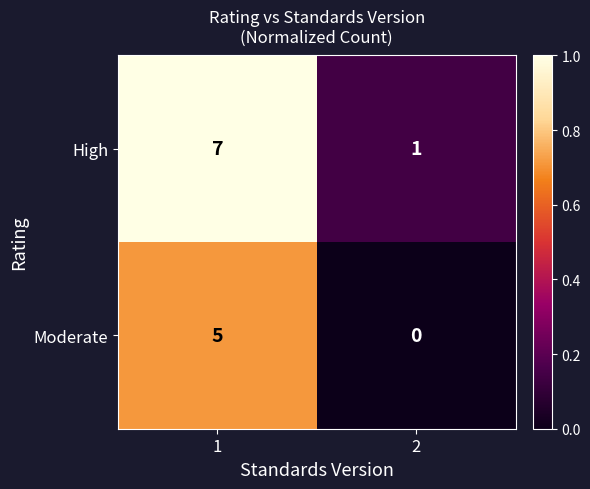

What is the maximum value shown in the chart?

7